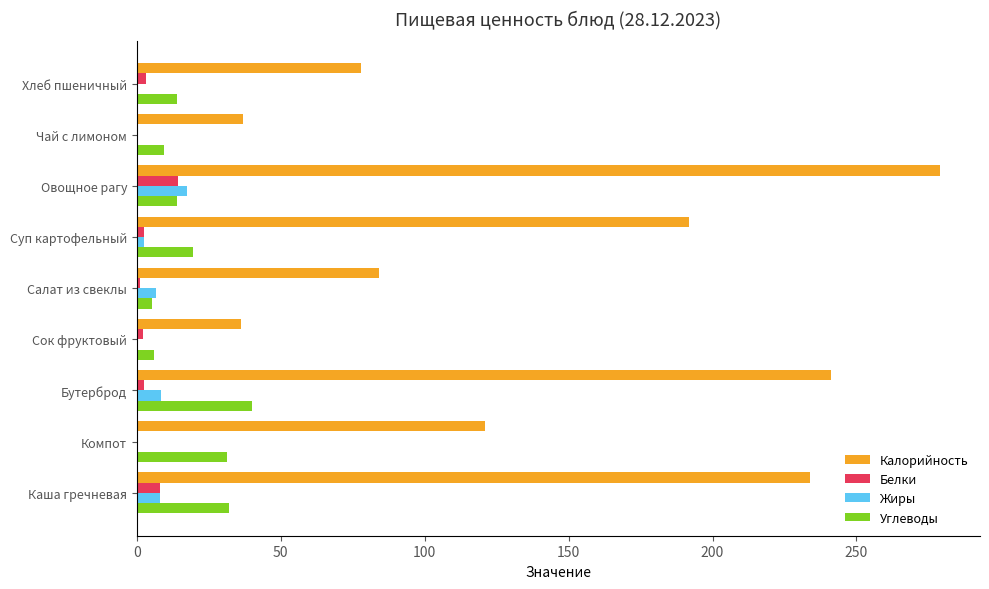

Which category has the highest value in the Жиры series?

Овощное рагу